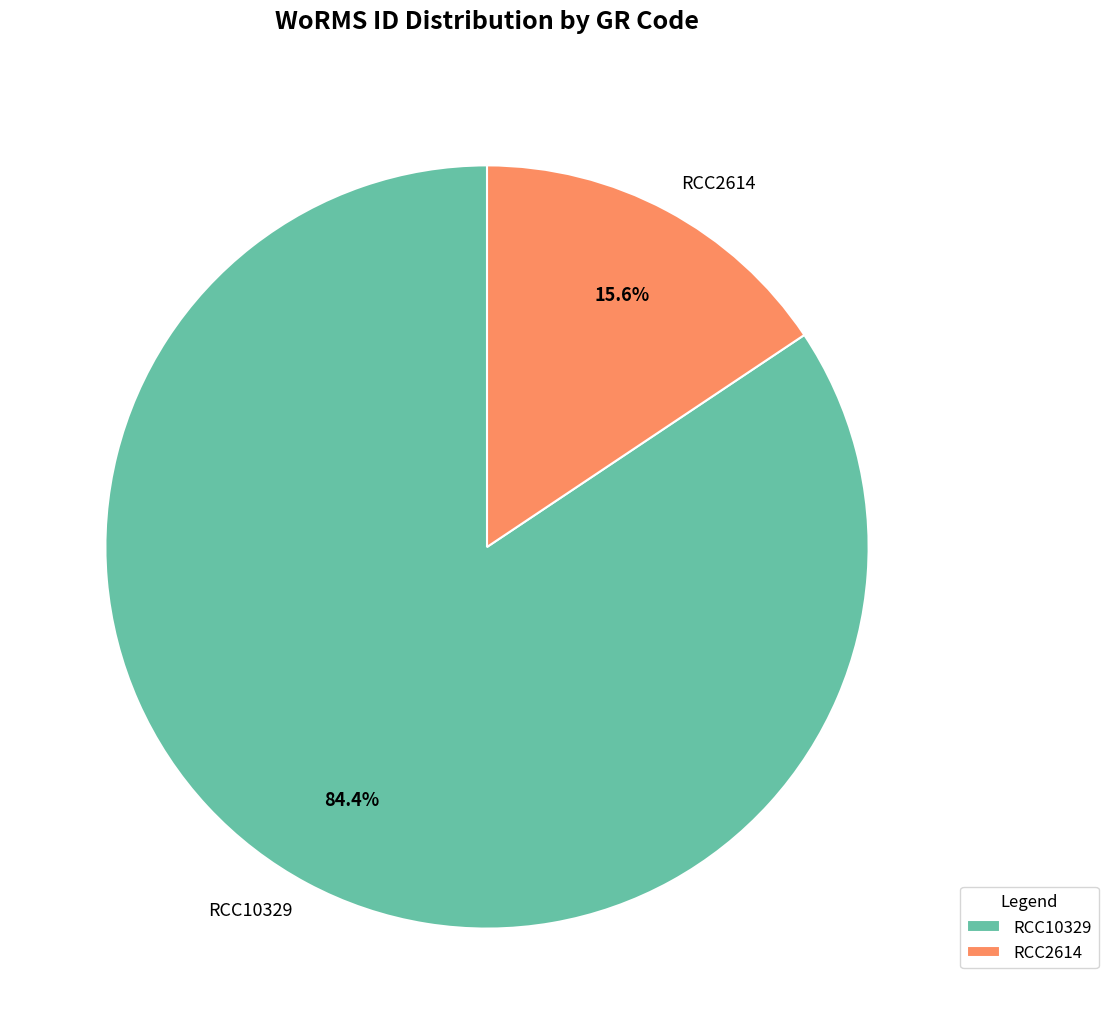

Which slice is the largest?

RCC10329